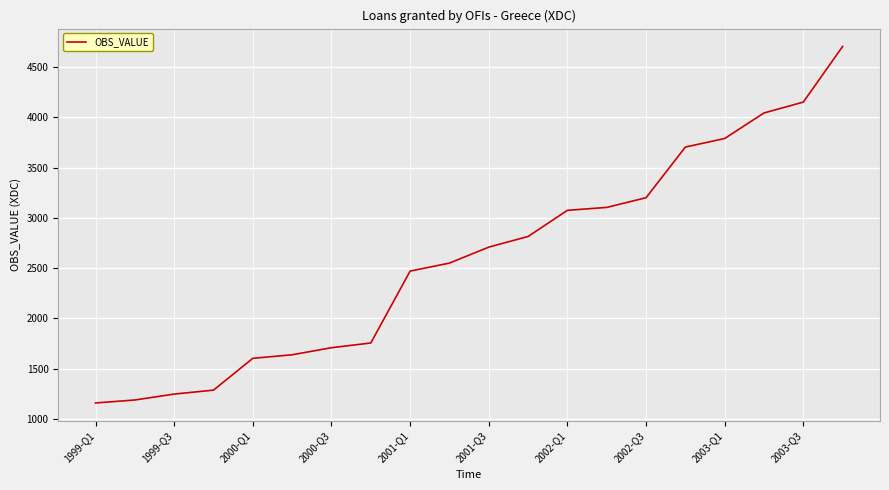

What is the difference between the maximum and minimum values?

3543.1